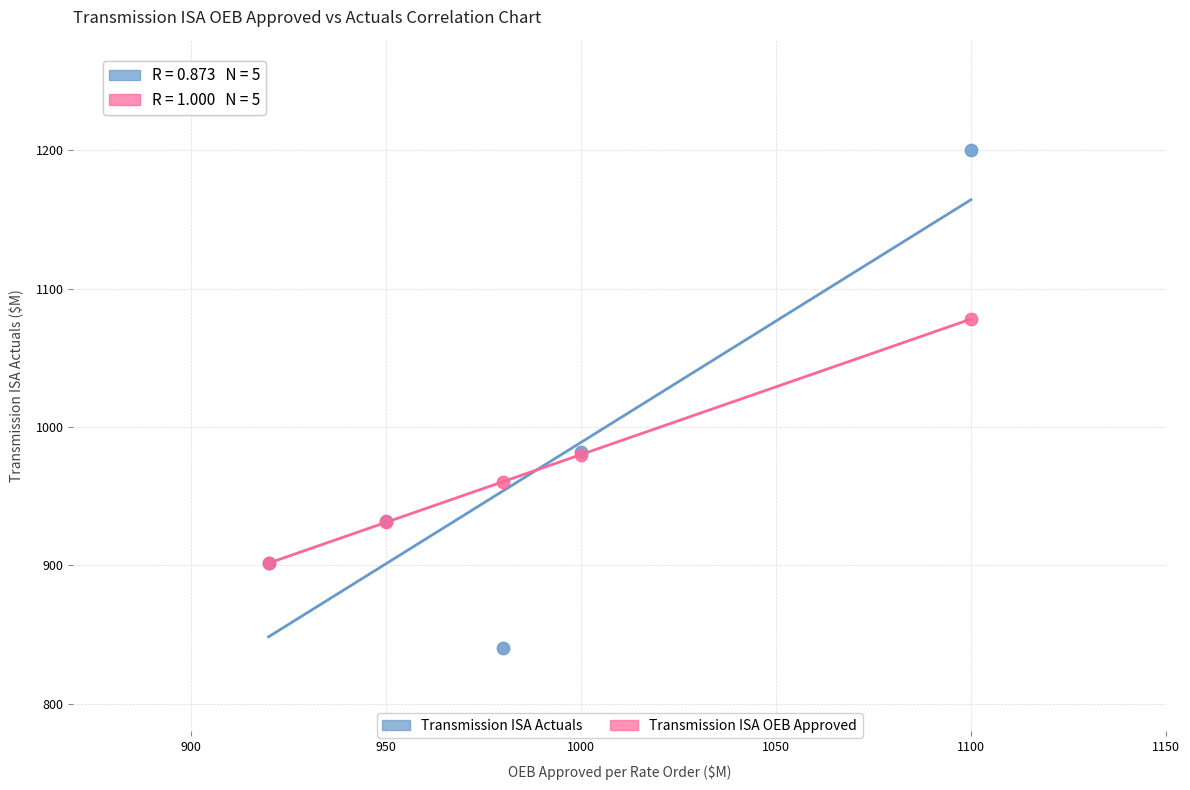

Which series contains the lowest Y value?

Transmission ISA Actuals